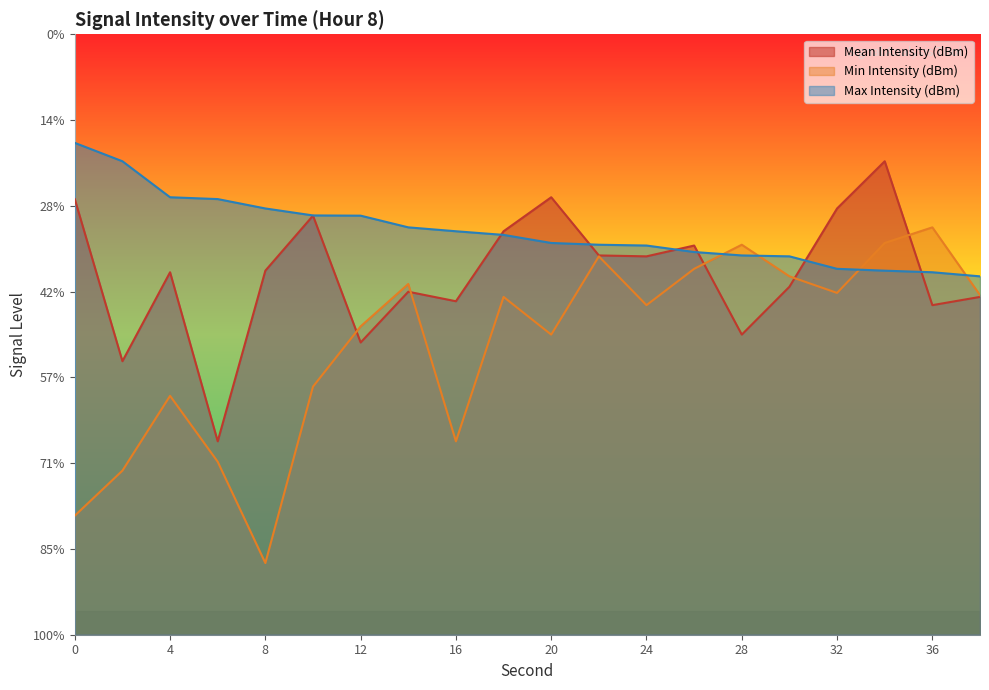

What is the sum of all Min Intensity (dBm) values?

-2661.5